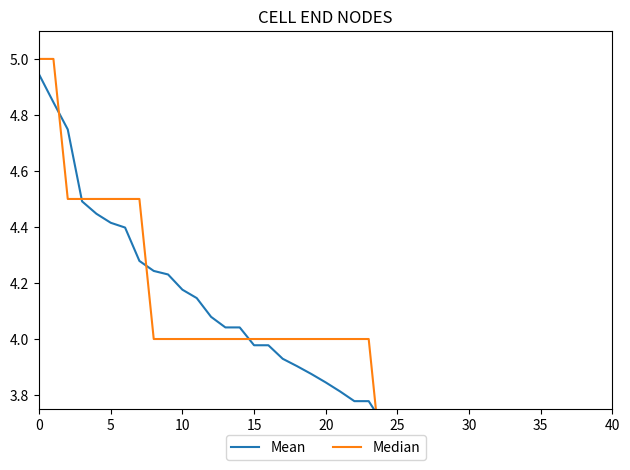

Reading left to right, list all the values displayed in this chart.

Mean: 4.9	4.8	4.7	4.5	4.4	4.4	4.4	4.3	4.2	4.2	4.2	4.1	4.1	4.0	4.0	4.0	4.0	3.9	3.9	3.9	3.8	3.8	3.8	3.8	3.7	3.7	3.7	3.6	3.5	3.4	3.4	3.3	3.3	3.3	3.1	3.1	3.1	3.0	3.0	3.0
Median: 5.0	5.0	4.5	4.5	4.5	4.5	4.5	4.5	4.0	4.0	4.0	4.0	4.0	4.0	4.0	4.0	4.0	4.0	4.0	4.0	4.0	4.0	4.0	4.0	3.5	3.5	3.5	3.5	3.5	3.5	3.5	3.5	3.5	3.5	3.0	3.0	3.0	3.0	3.0	3.0